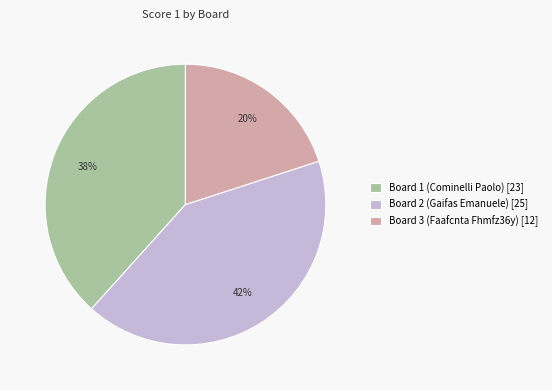

How many slices are in this pie chart?

3